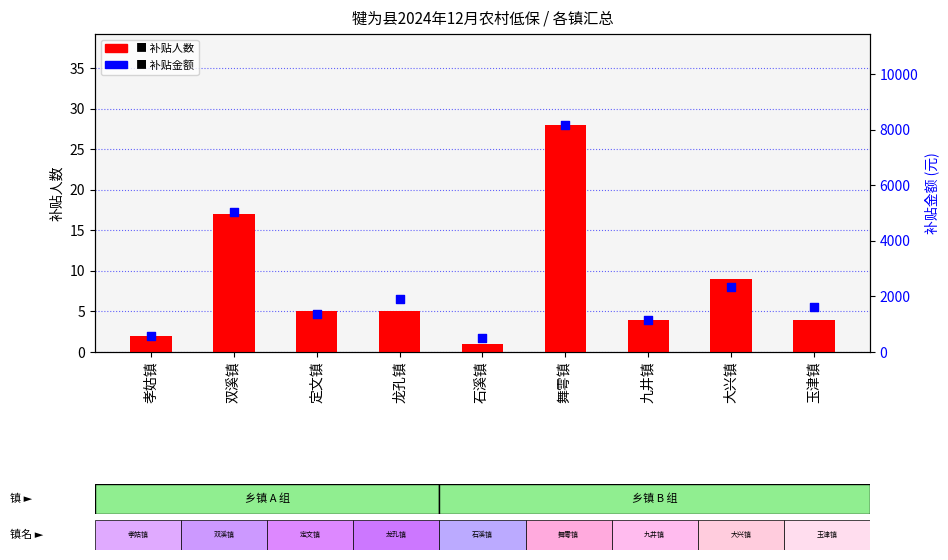

What is the total value across all series at 大兴镇?

2345